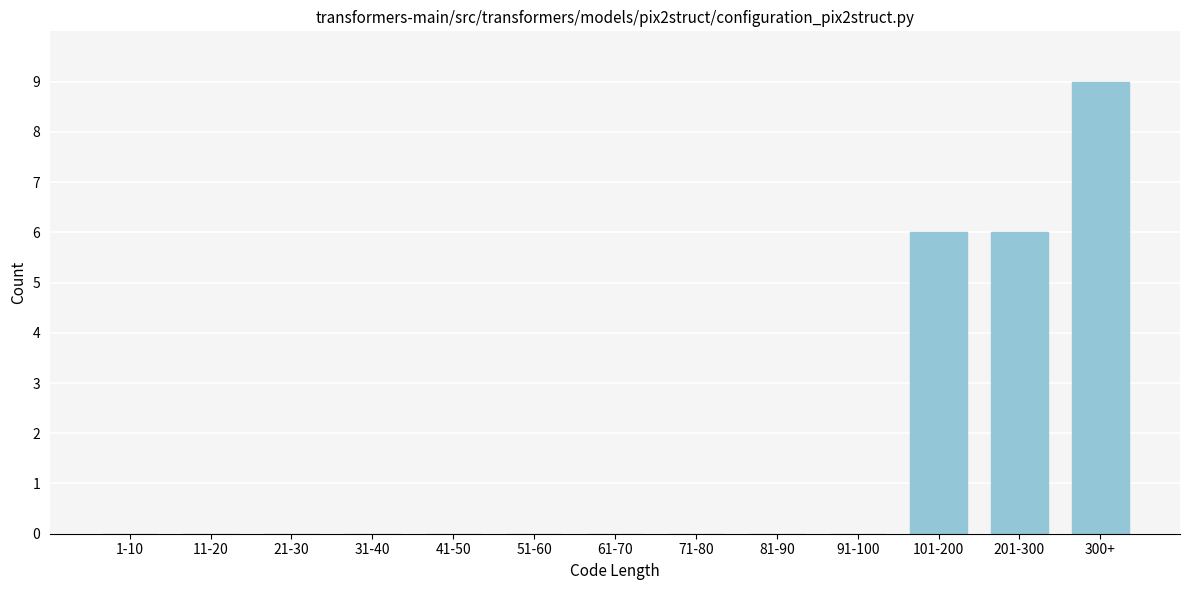

Reading left to right, what are all the values shown in this chart?

1-10=0	11-20=0	21-30=0	31-40=0	41-50=0	51-60=0	61-70=0	71-80=0	81-90=0	91-100=0	101-200=6	201-300=6	300+=9